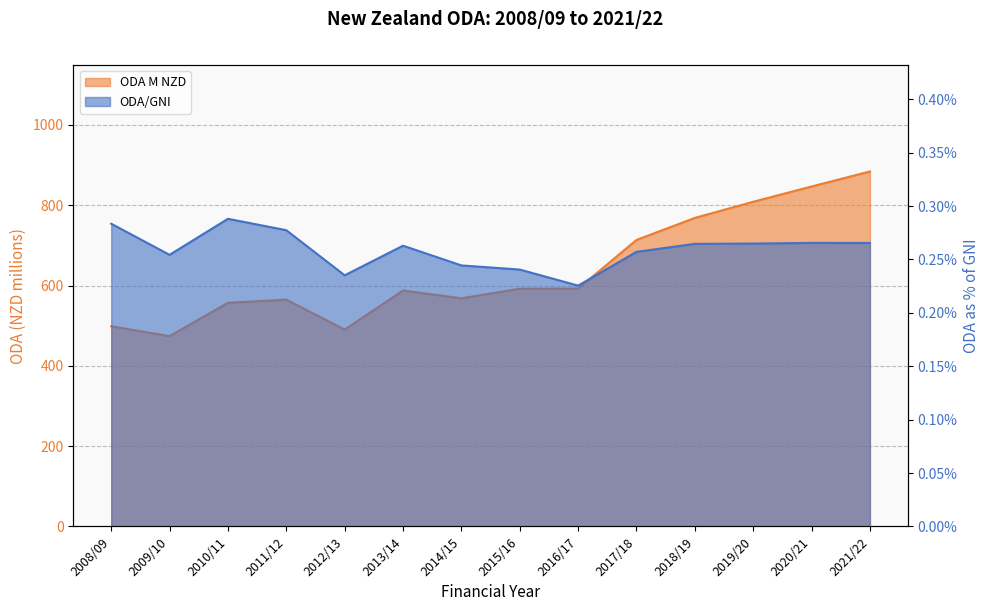

Which series has the largest total across all categories?

ODA M NZD